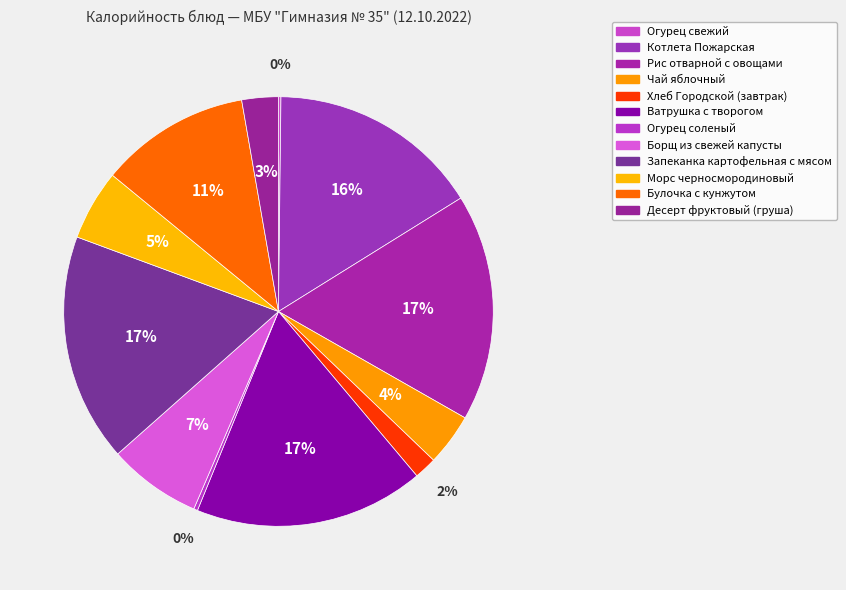

Does Борщ из свежей капусты account for over 50% of the chart?

No